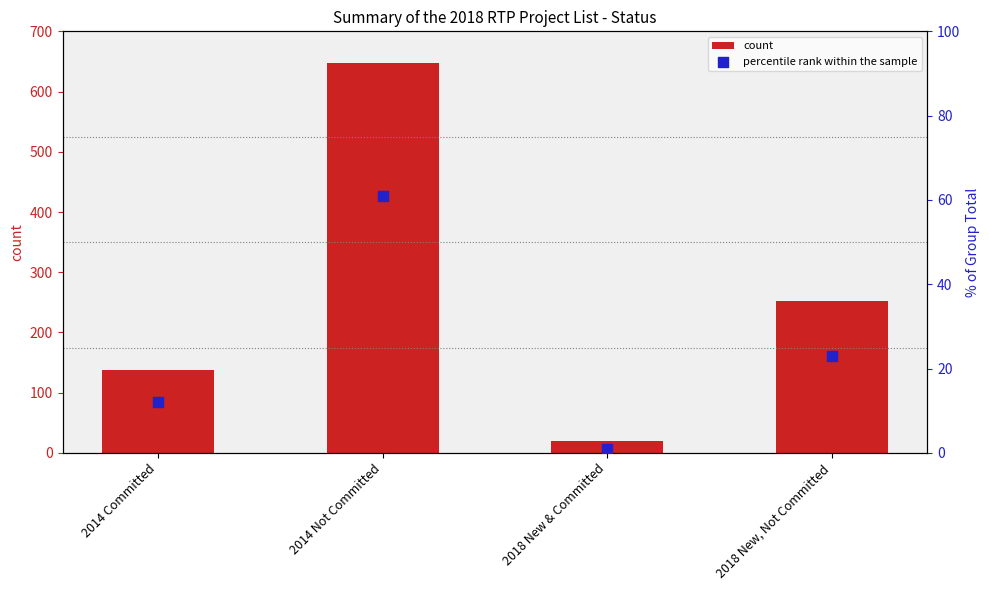

Which series has the widest spread of Y values?

count